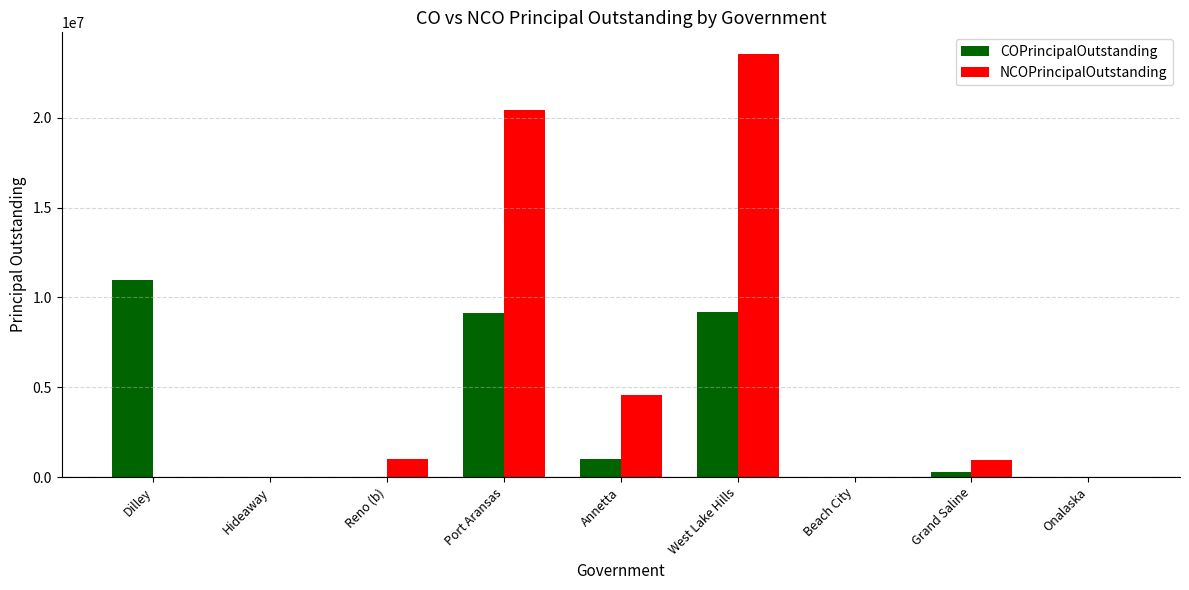

What is the sum of the NCOPrincipalOutstanding values at Annetta and Port Aransas?

25010000